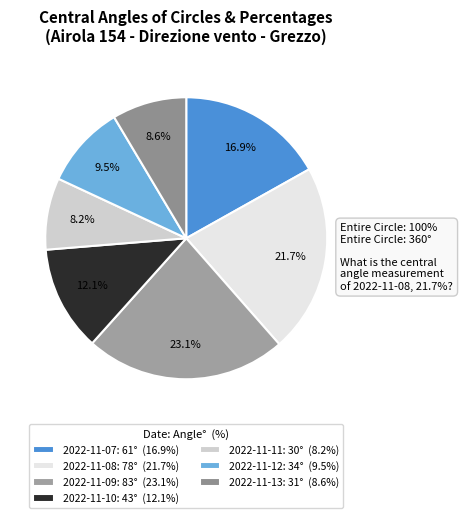

What is the ratio of the value at 2022-11-12 to the value at 2022-11-07?

0.6